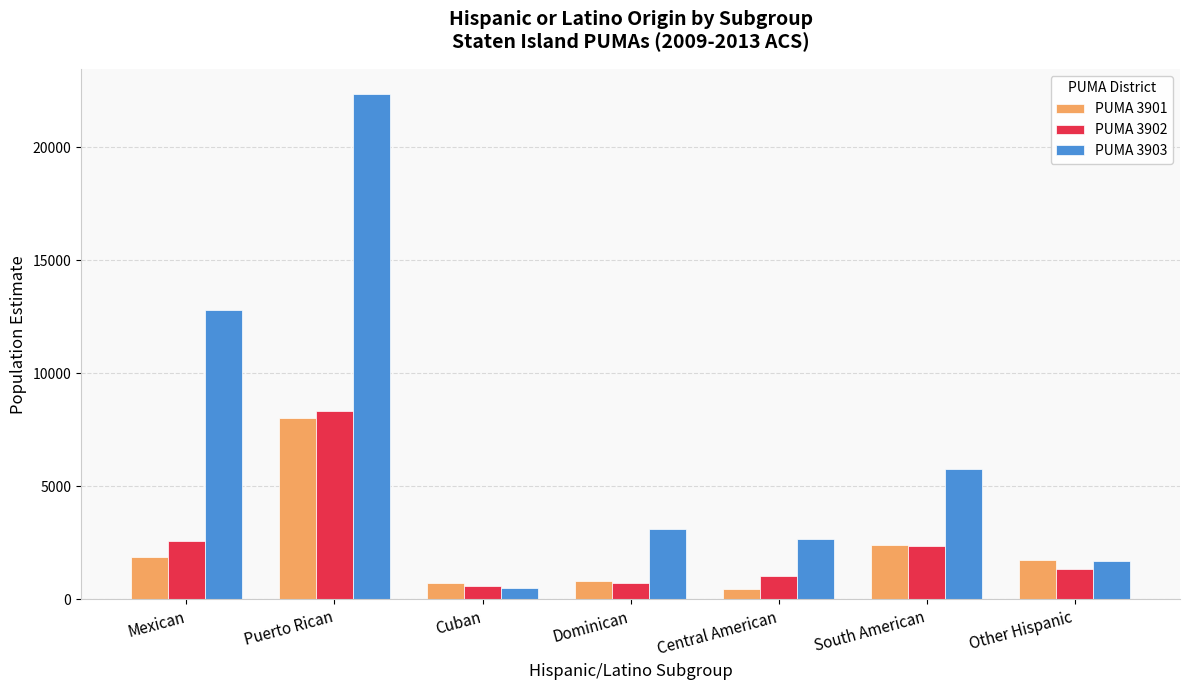

What is the difference between the maximum and minimum values in the PUMA 3901 series?

7564